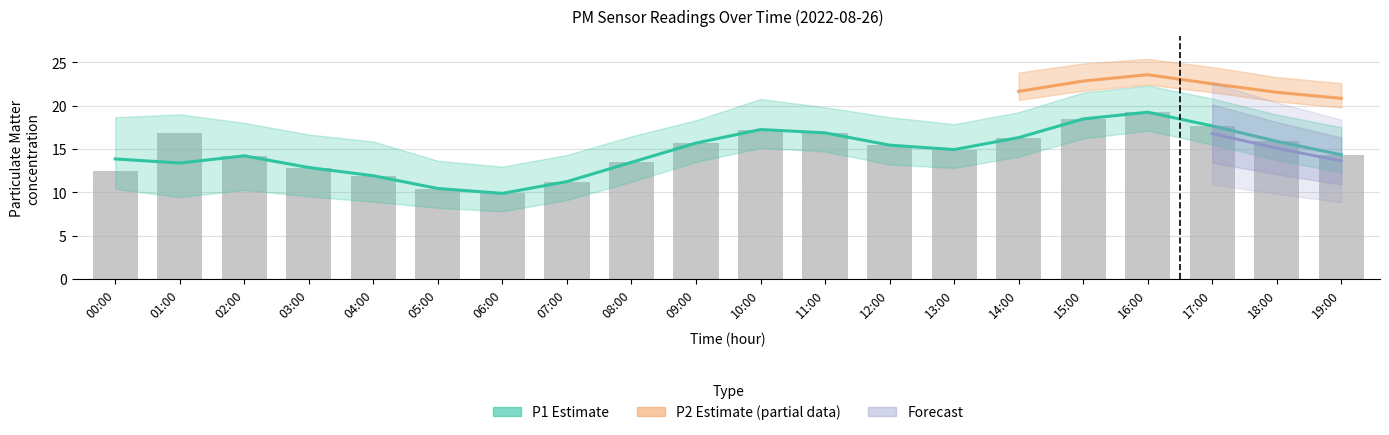

The value at 13:00 is 3.8. True or false?

False